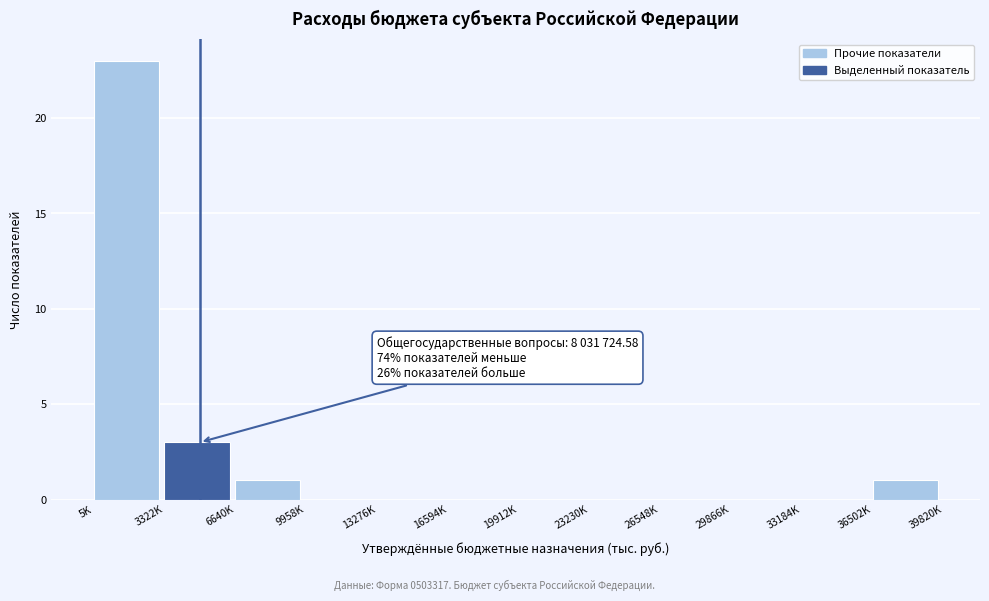

Reading left to right, list all the values displayed in this chart.

5K=23	3322K=3	6640K=1	9958K=0	13276K=0	16594K=0	19912K=0	23230K=0	26548K=0	29866K=0	33184K=0	36502K=1